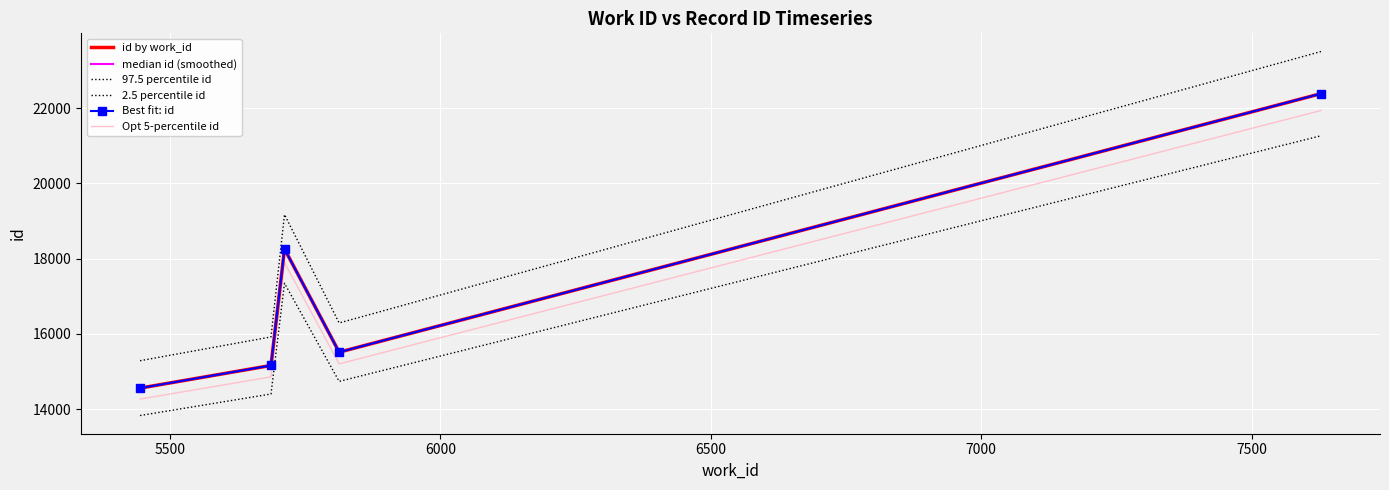

What are all the series names shown in the legend?

id by work_id, median id (smoothed), 97.5 percentile id, 2.5 percentile id, Best fit: id, Opt 5-percentile id